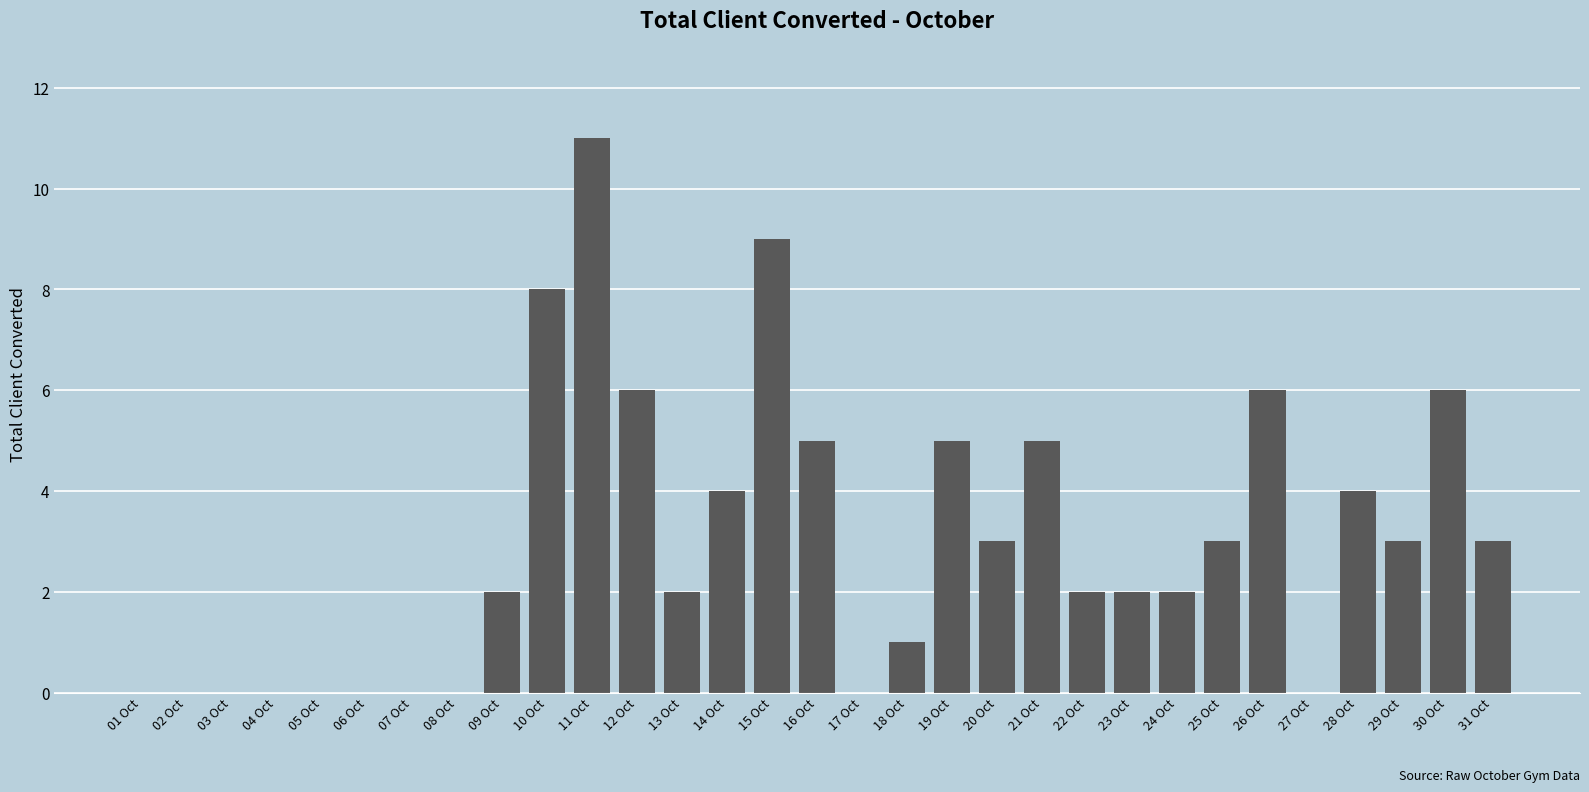

What is the sum of all values?

92